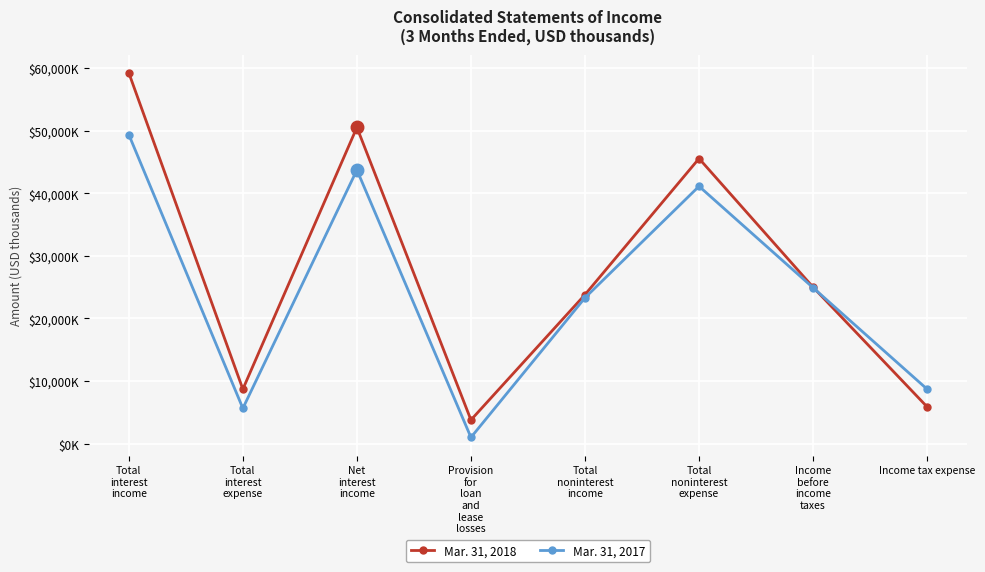

What position from the right is Provision
for
loan
and
lease
losses?

5